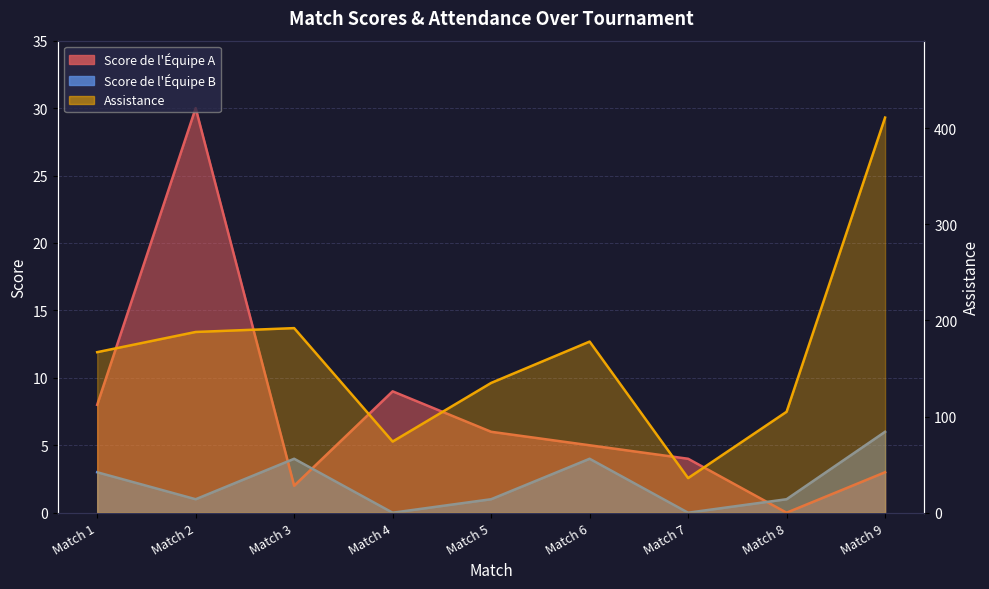

Reading left to right, transcribe all the data shown in this chart.

Score de l’Équipe A: Match 1=8	Match 2=30	Match 3=2	Match 4=9	Match 5=6	Match 6=5	Match 7=4	Match 8=0	Match 9=3
Score de l’Équipe B: Match 1=3	Match 2=1	Match 3=4	Match 4=0	Match 5=1	Match 6=4	Match 7=0	Match 8=1	Match 9=6
Assistance: Match 1=167	Match 2=188	Match 3=192	Match 4=74	Match 5=135	Match 6=178	Match 7=36	Match 8=105	Match 9=411